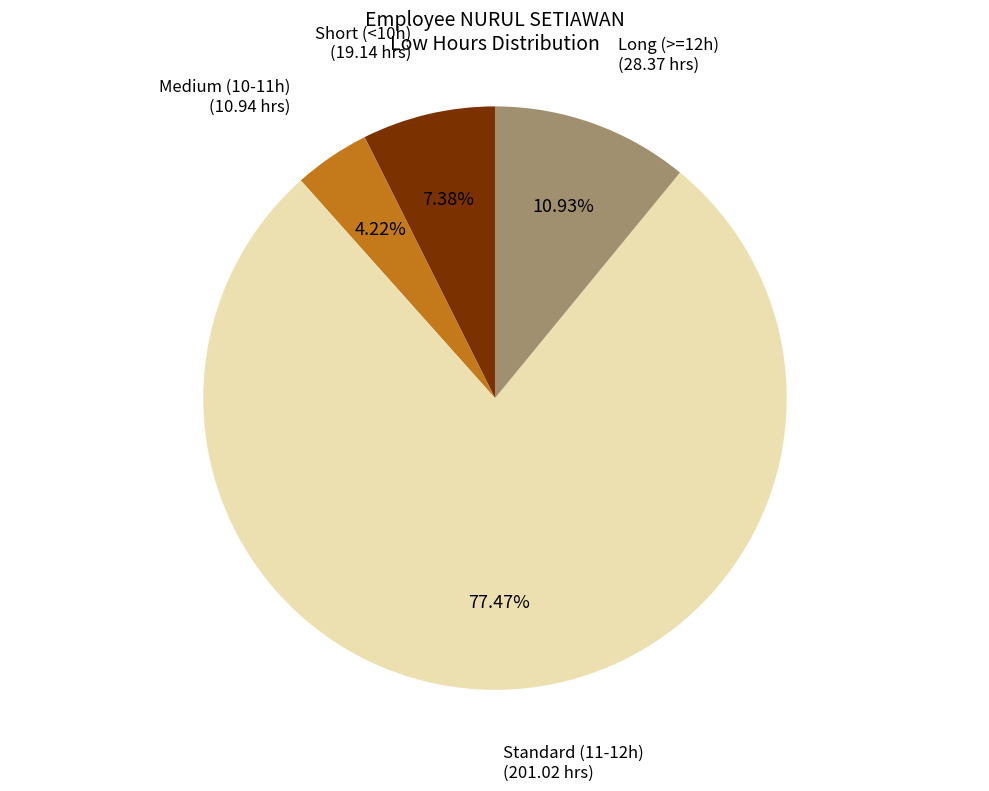

Does any single category account for the majority?

Yes